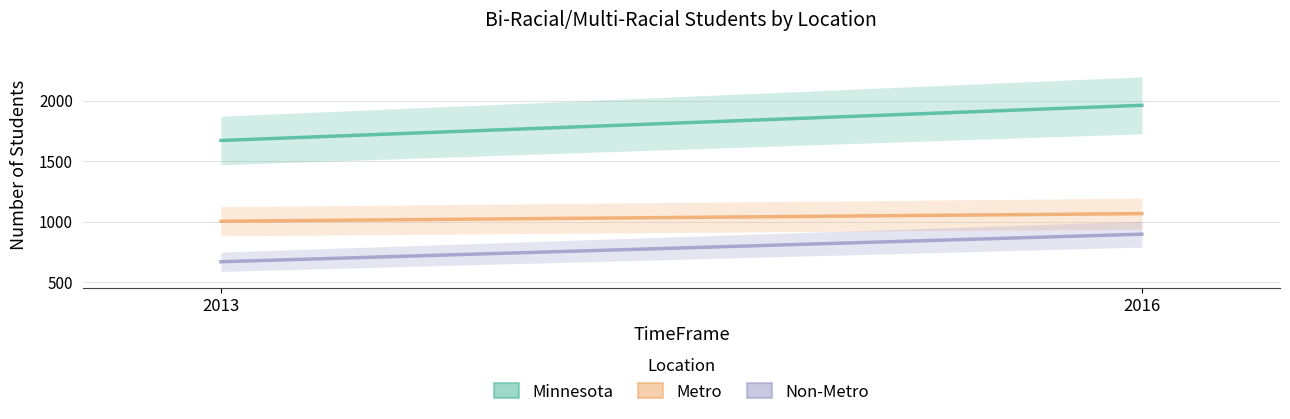

What is the sum of all Non-Metro values?

1564